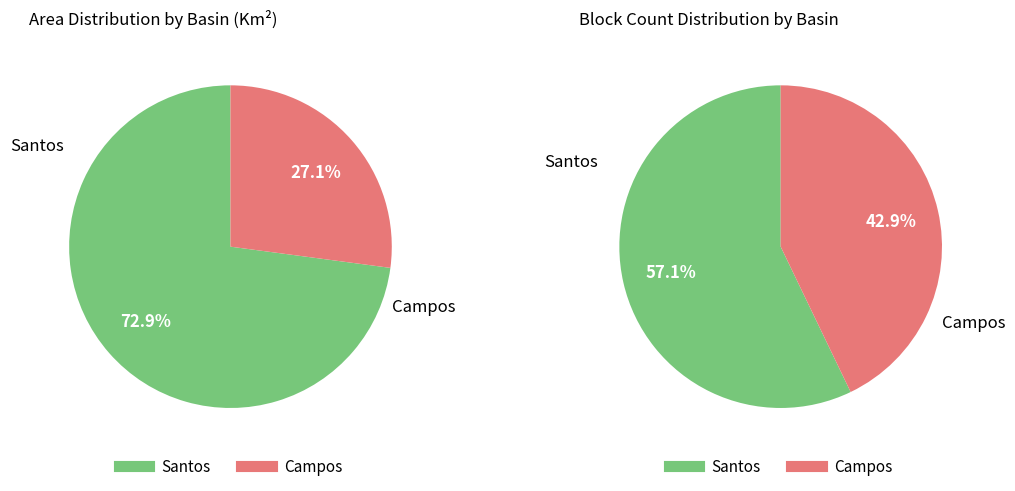

What percentage is the Campos slice, to the nearest percent?

43%